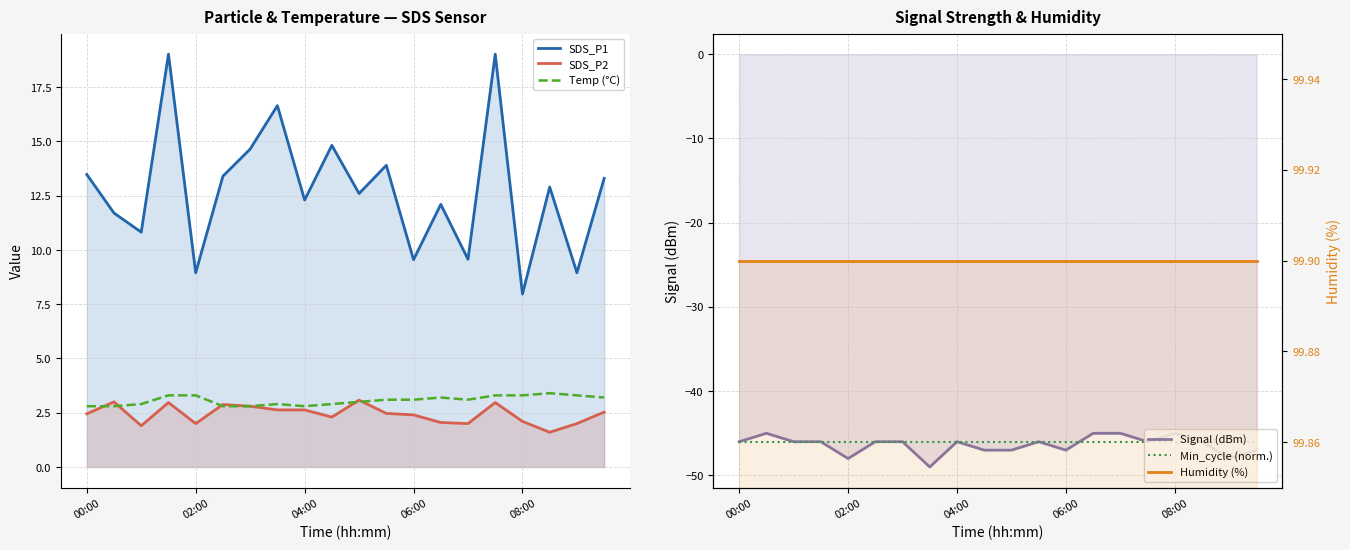

Where does the SDS_P1 series first go above 12?

00:00